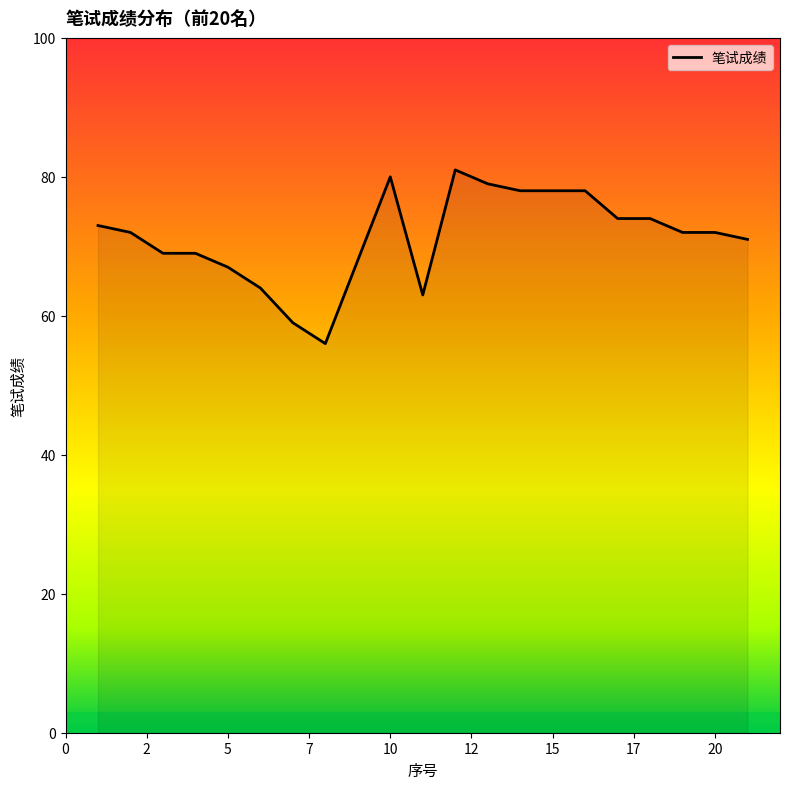

What is the minimum value shown in the chart?

56